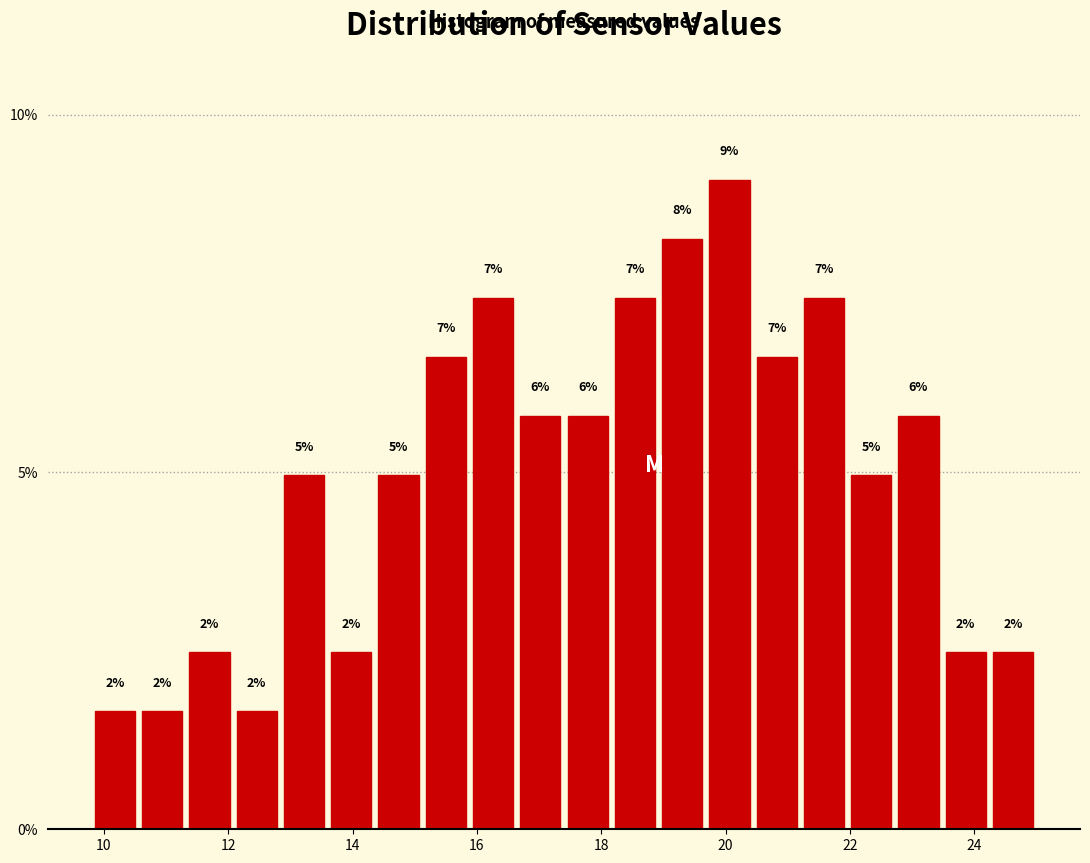

Around what value on the x-axis is the tallest bar? Give the approximate position of its centre, as read against the axis.

20.0